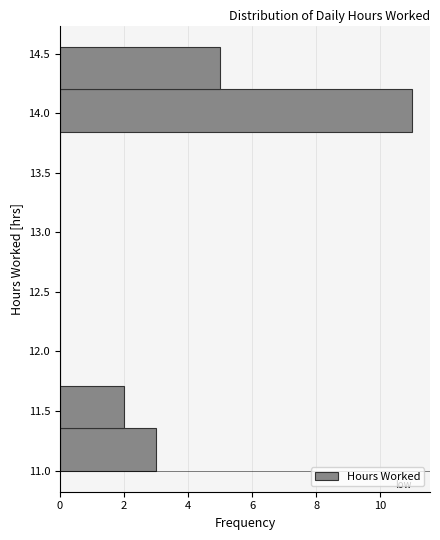

Reading bottom to top, list every bar in this chart as the range it spans on the y-axis followed by its length. Neither the bar edges nor the lengths are printed on the chart, so give them approximately, as read against the axes.

11.00 to 11.35: 3
11.35 to 11.70: 2
11.70 to 12.05: 0
12.05 to 12.40: 0
12.40 to 12.80: 0
12.80 to 13.15: 0
13.15 to 13.50: 0
13.50 to 13.85: 0
13.85 to 14.20: 11
14.20 to 14.55: 5